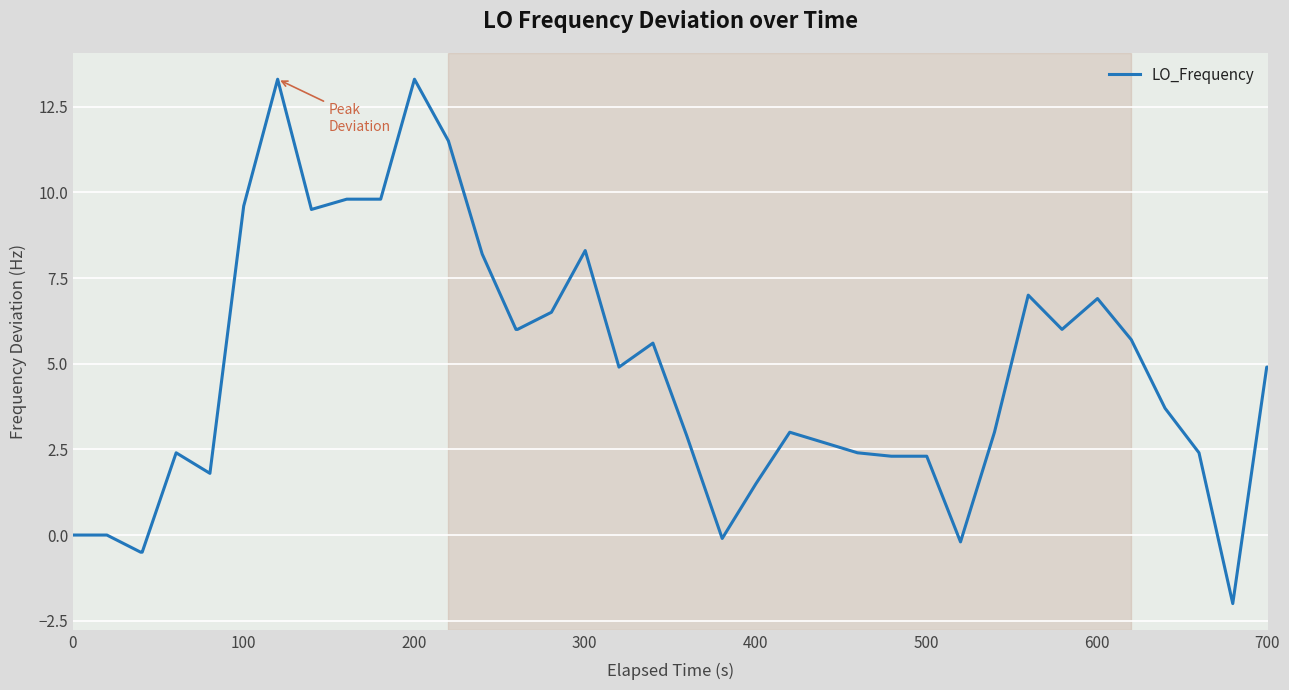

What is the smallest value displayed?

-2.0